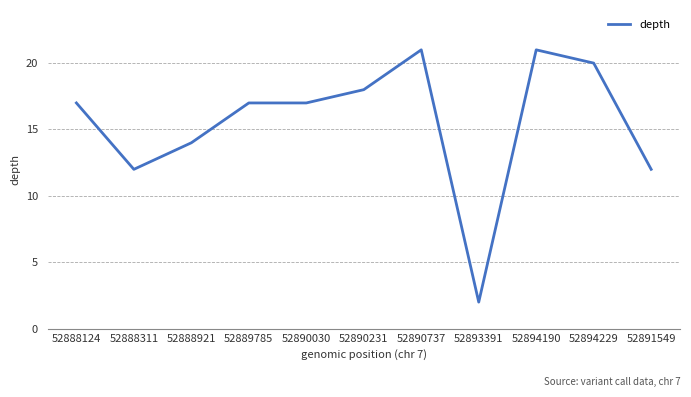

What position from the left is 52888124?

1